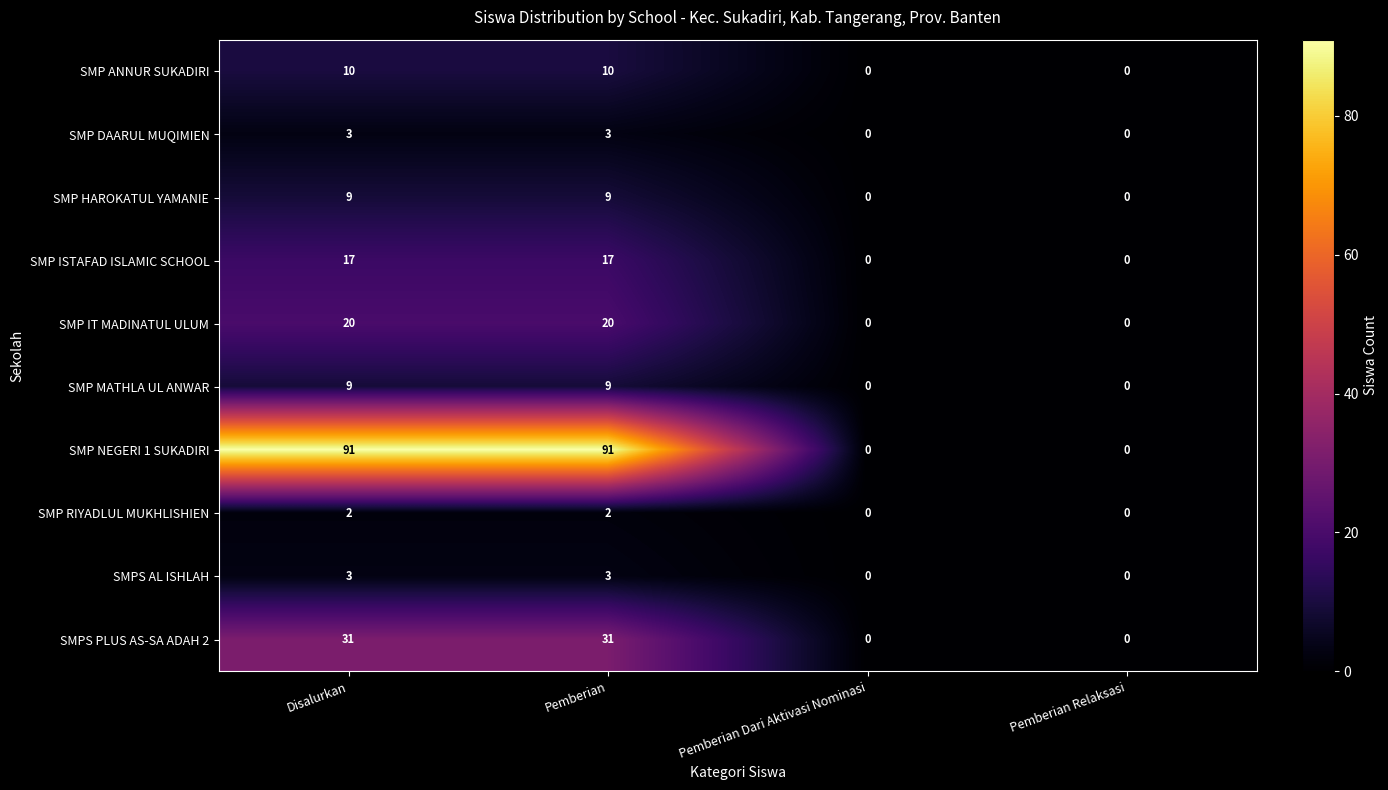

Which series has the largest range (max minus min)?

SMP NEGERI 1 SUKADIRI